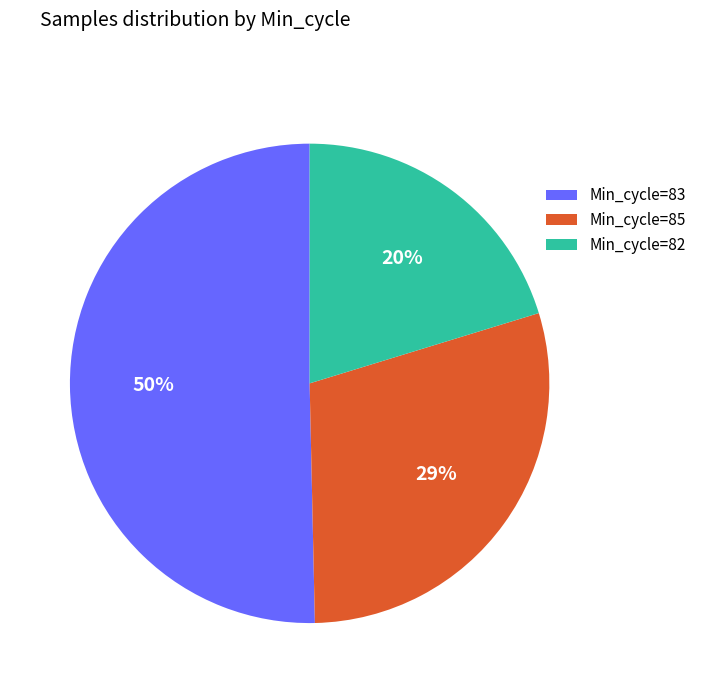

True or false: Min_cycle=85 accounts for 37% of the total.

False